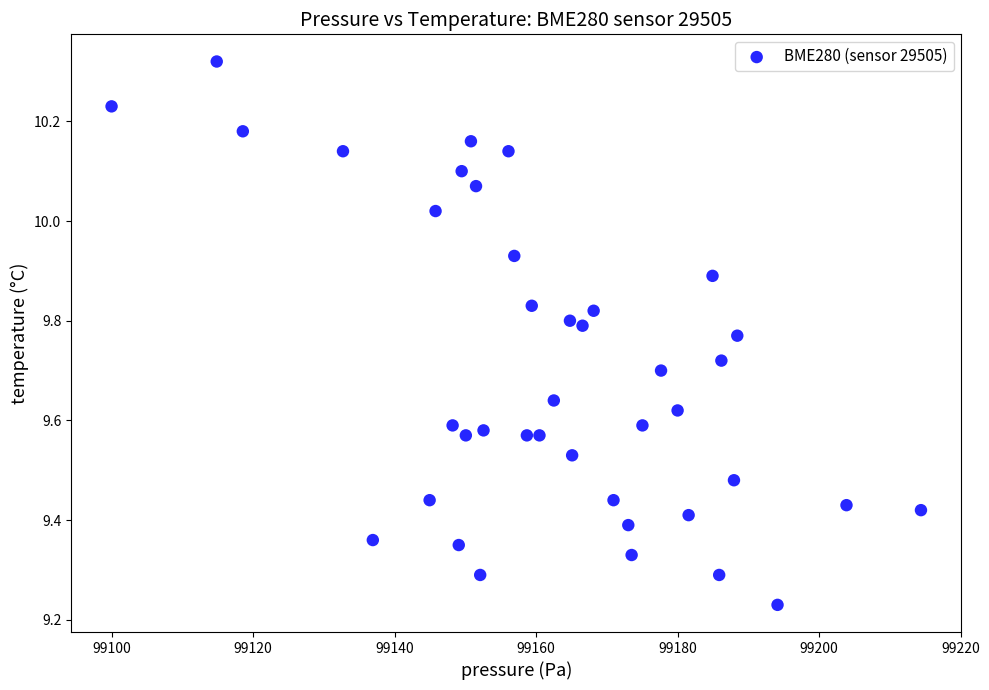

What is the range of X values (max minus min)?

114.4